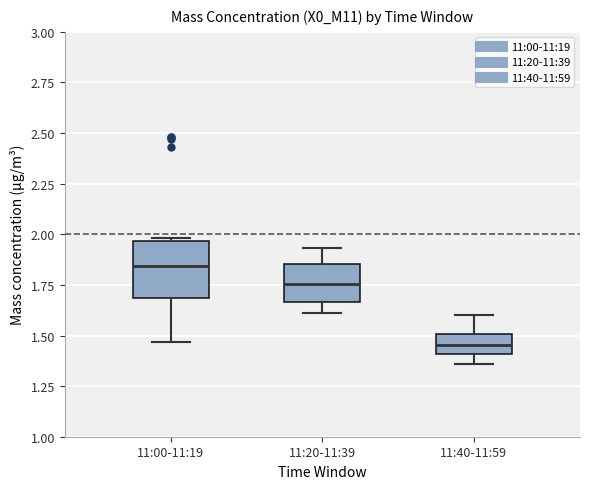

Which box is the tallest, from its lower edge to its upper edge?

11:00-11:19